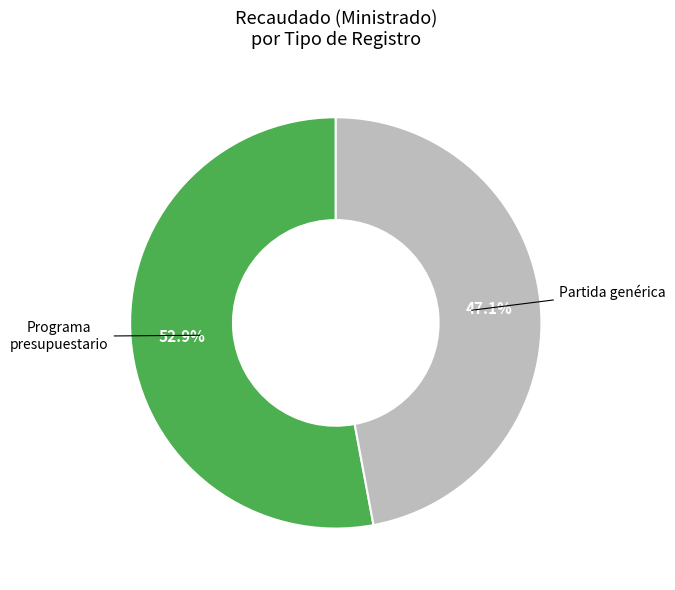

Does any single category account for the majority?

Yes